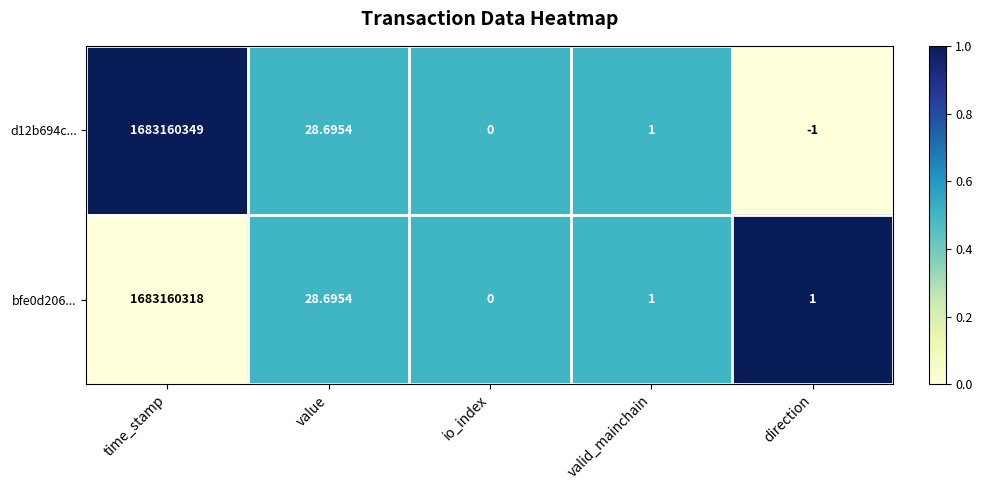

At which label does bfe0d206... first exceed 1?

time_stamp